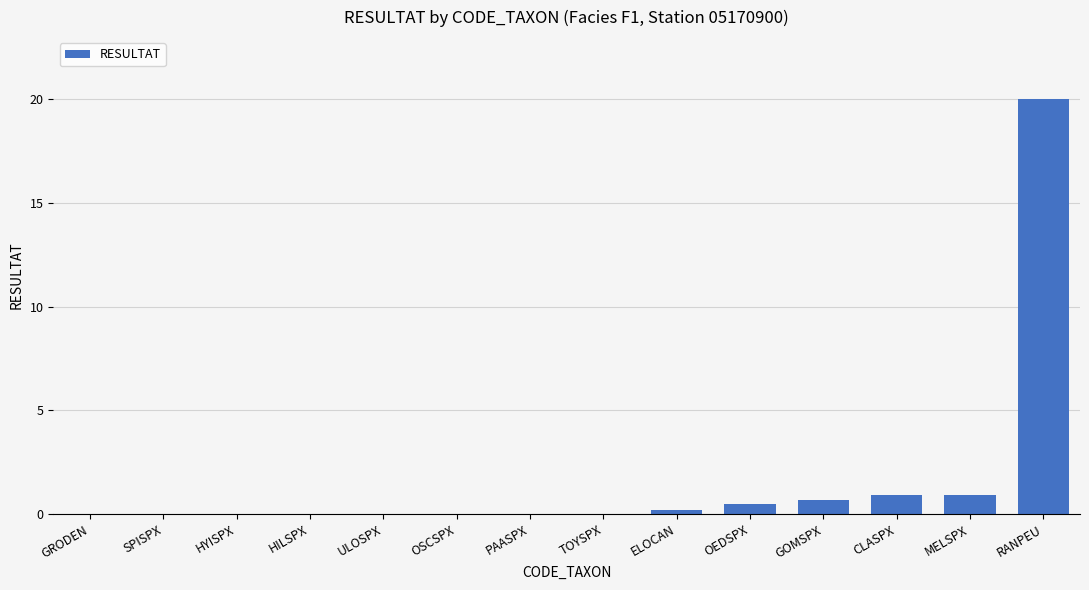

Between SPISPX and RANPEU, which is larger?

RANPEU